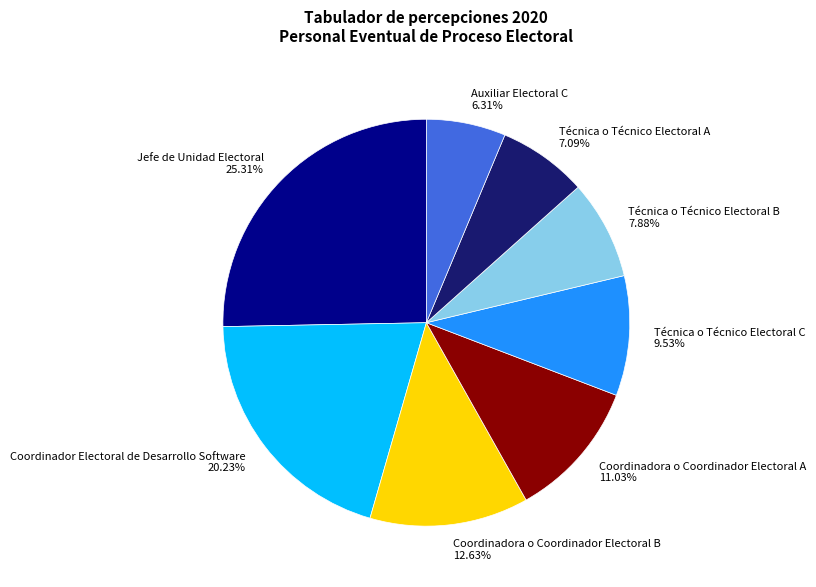

Does Técnica o Técnico Electoral A account for over 50% of the chart?

No